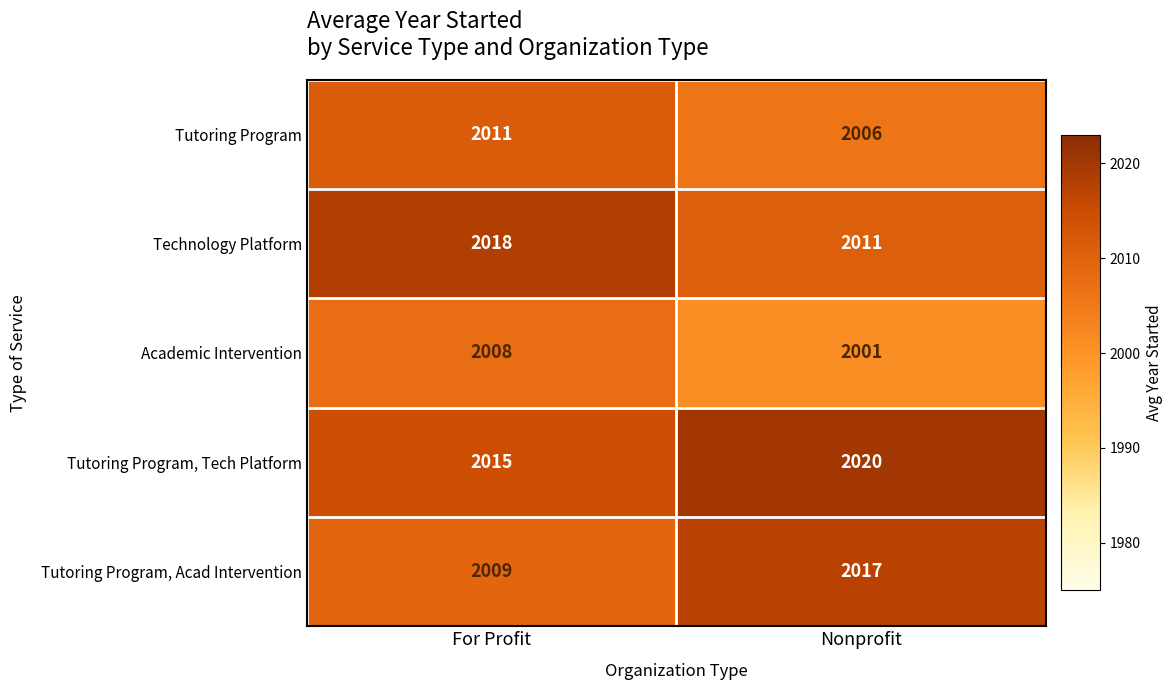

Where is Technology Platform nearest to the value 2014?

Nonprofit